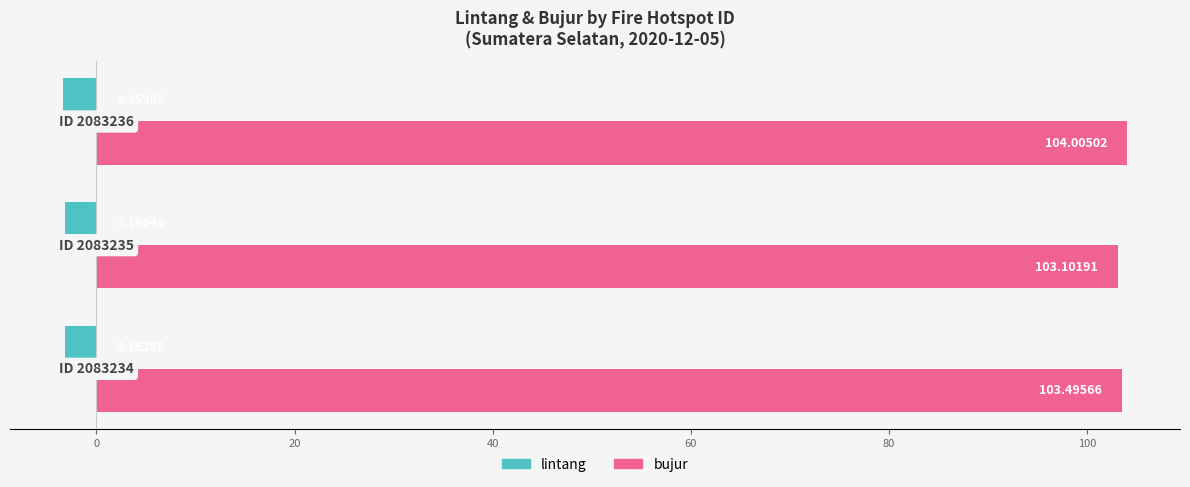

Which series has the widest spread of values?

bujur